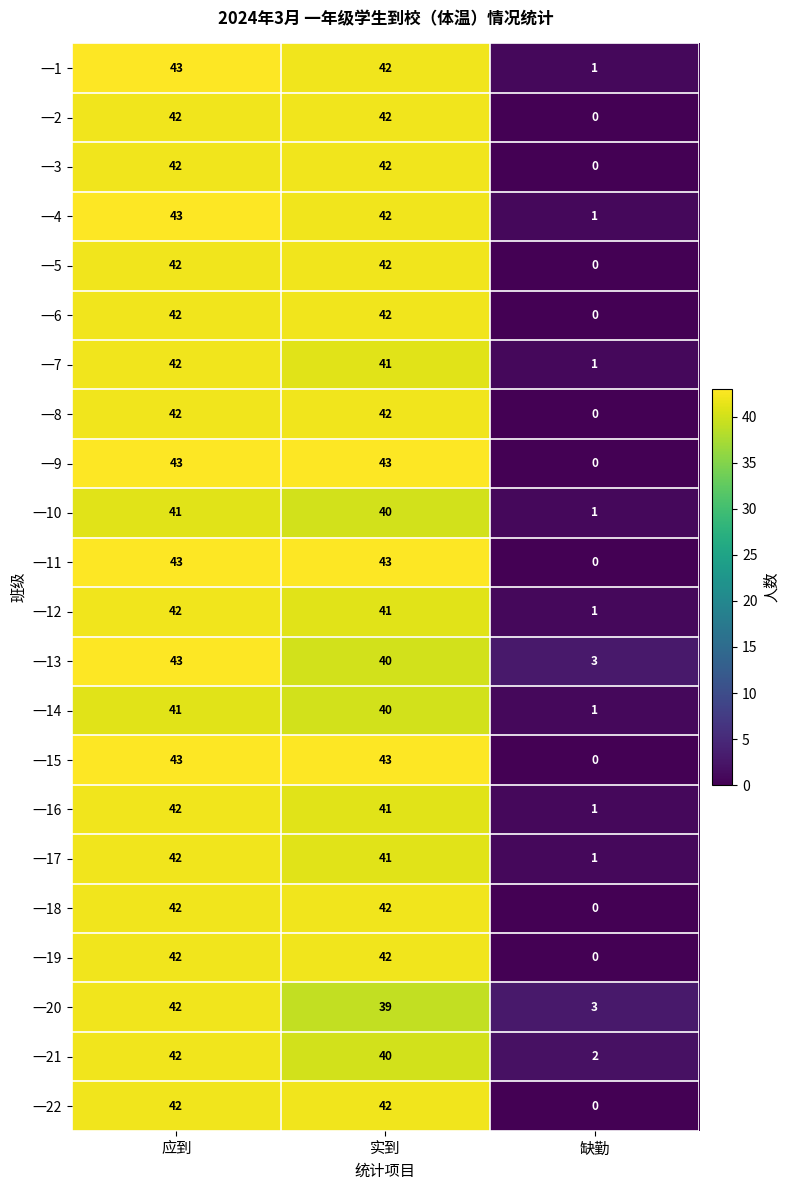

True or false: 一10 has a value of 56 at 实到.

False